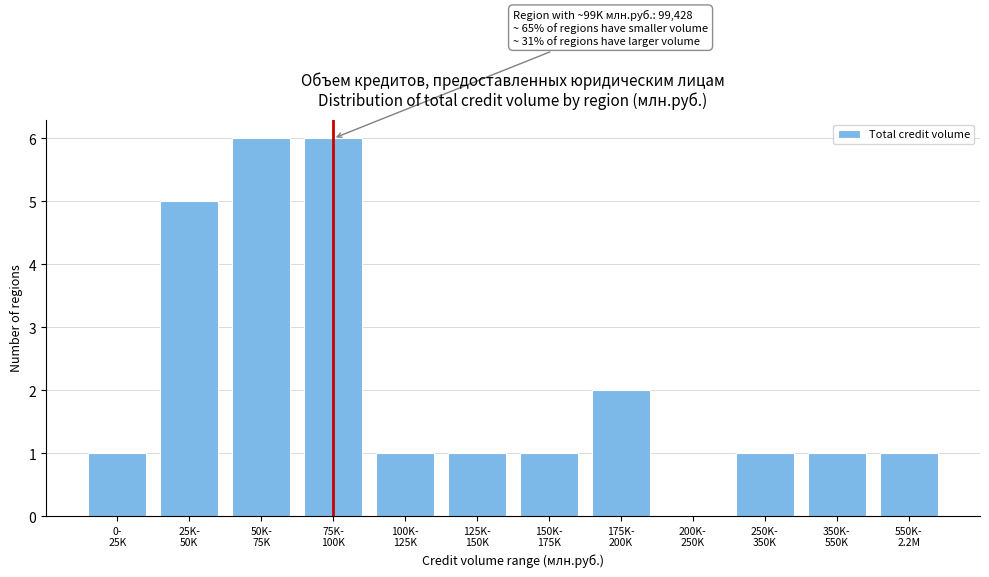

What is the sum of all values?

26